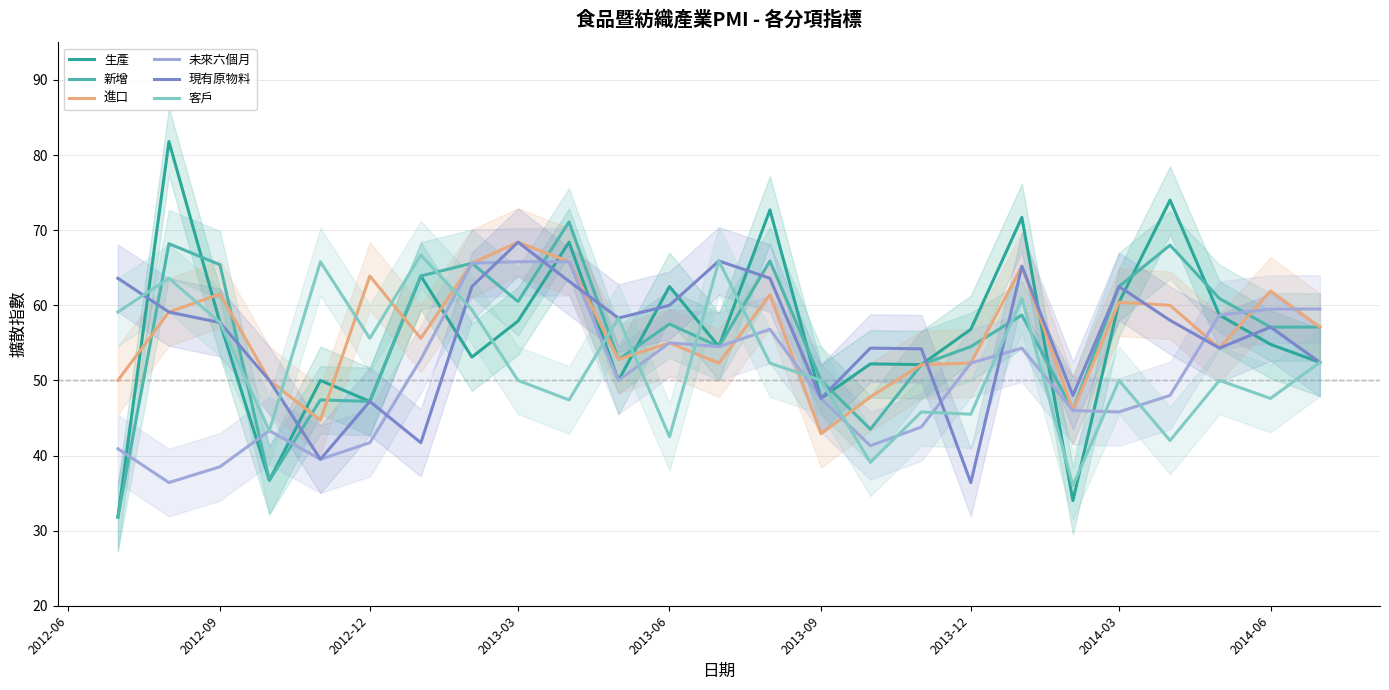

At which label does 進口 reach its minimum?

2013-09